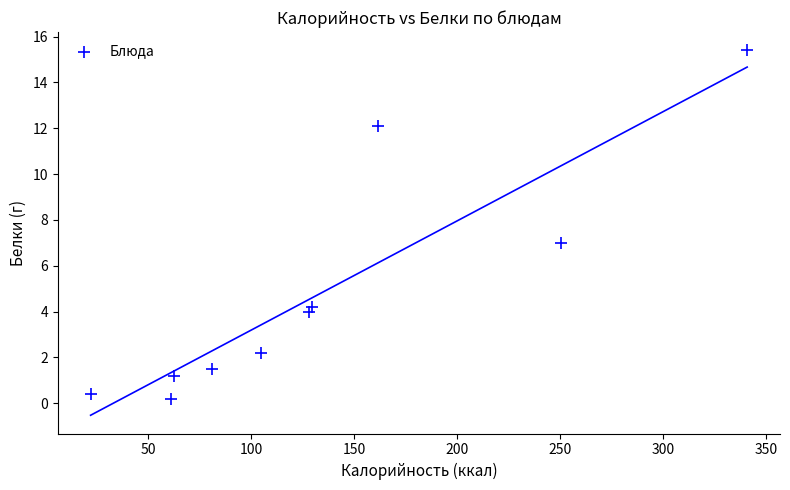

What is the average Y value?

4.8